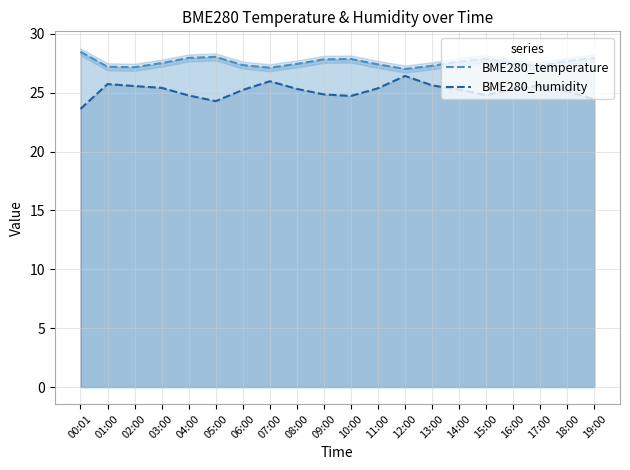

Between 12:00 and 15:00, which series saw the biggest shift?

BME280_humidity